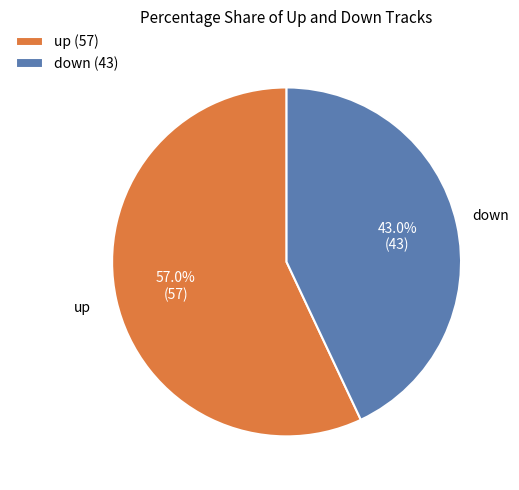

How many slices are in this pie chart?

2